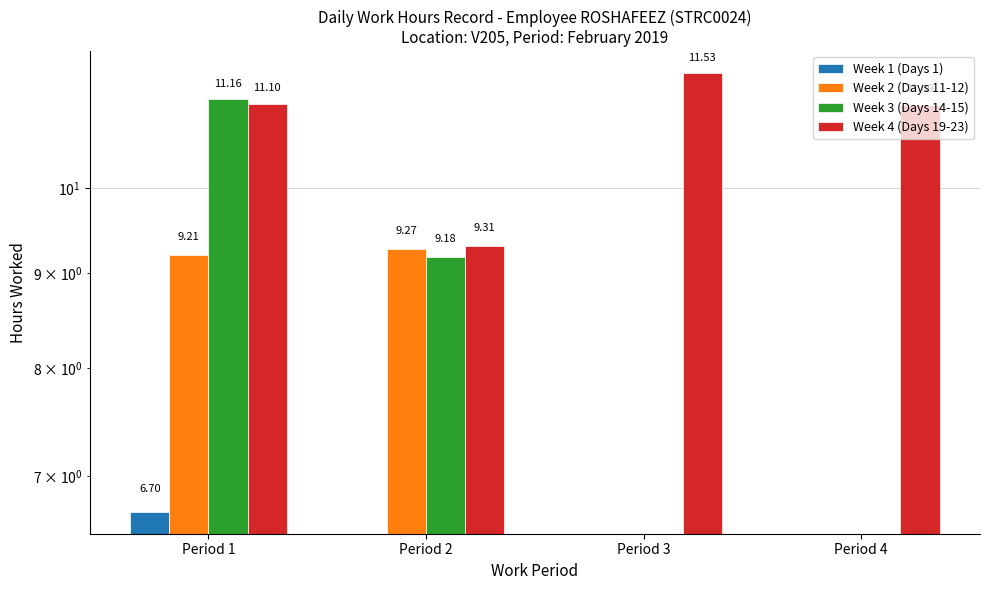

What is the sum of all Week 3 (Days 14-15) values?

20.3